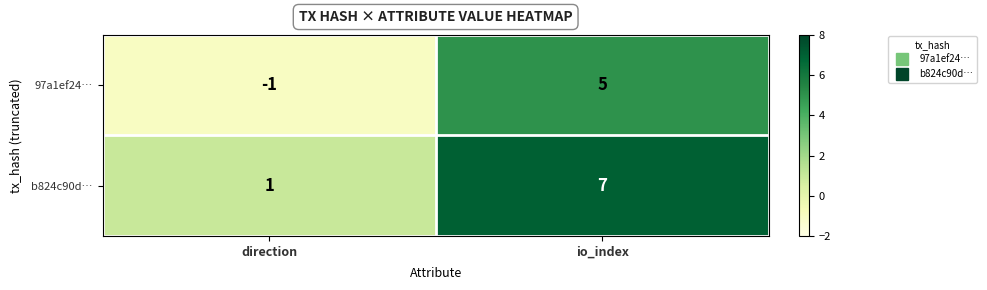

How many values in 97a1ef24… are above zero?

1